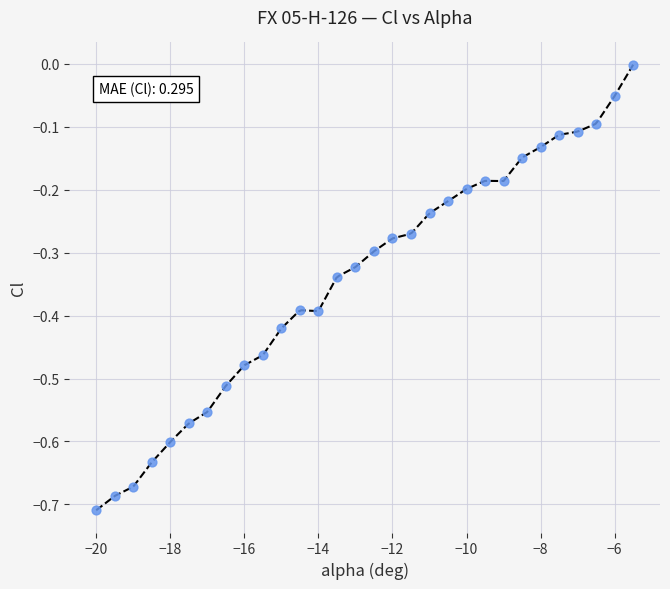

What is the range of X values (max minus min)?

14.5